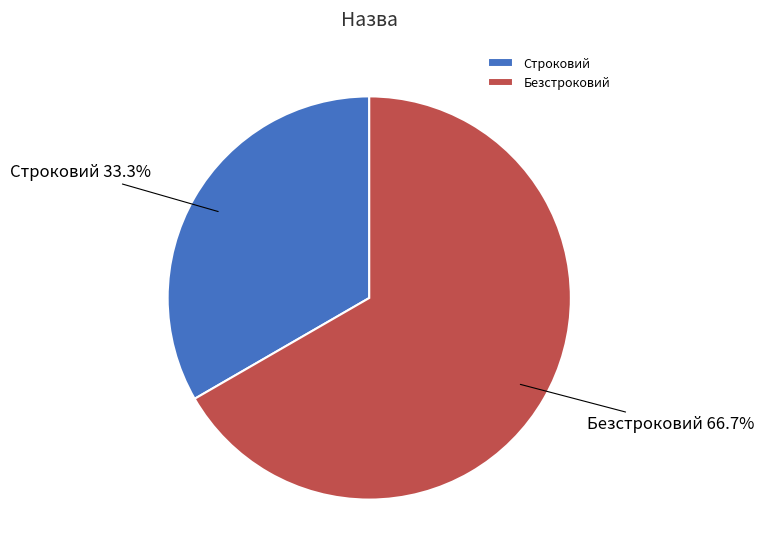

Count the number of slices in the pie.

2